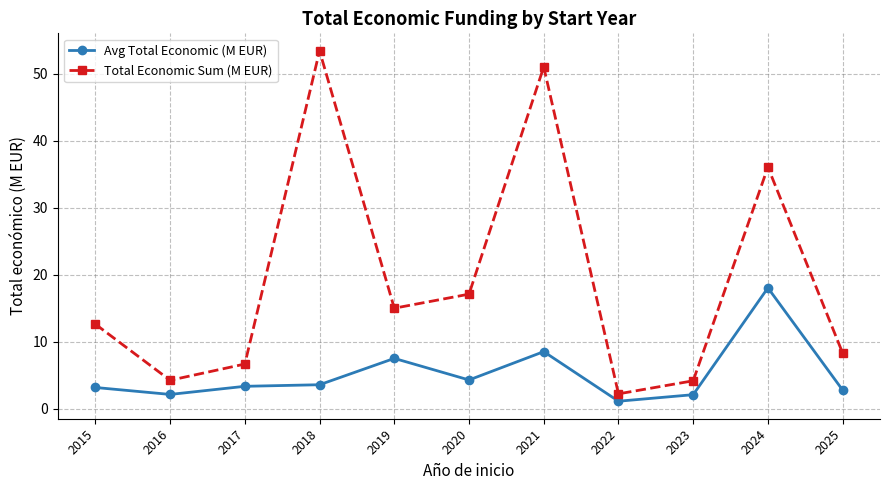

Where is the first local minimum for Avg Total Economic (M EUR)?

2016